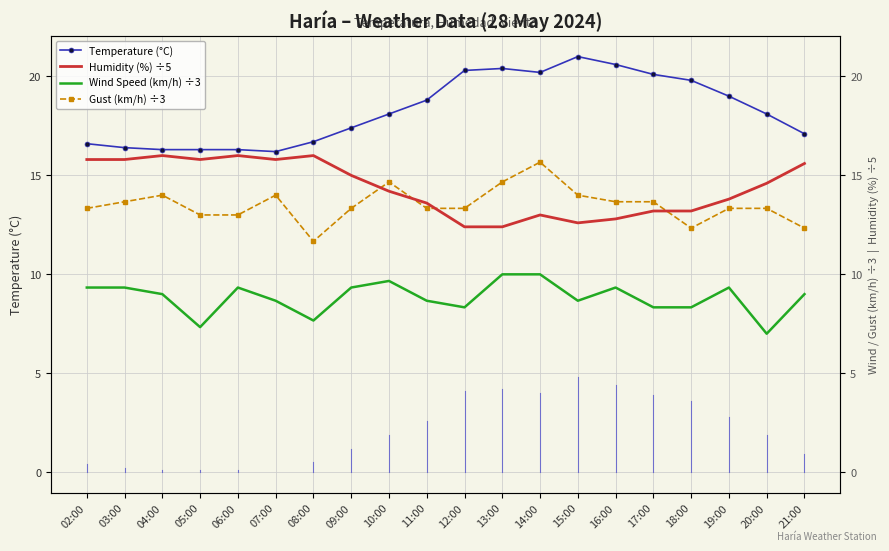

How many lines are shown in the chart?

4